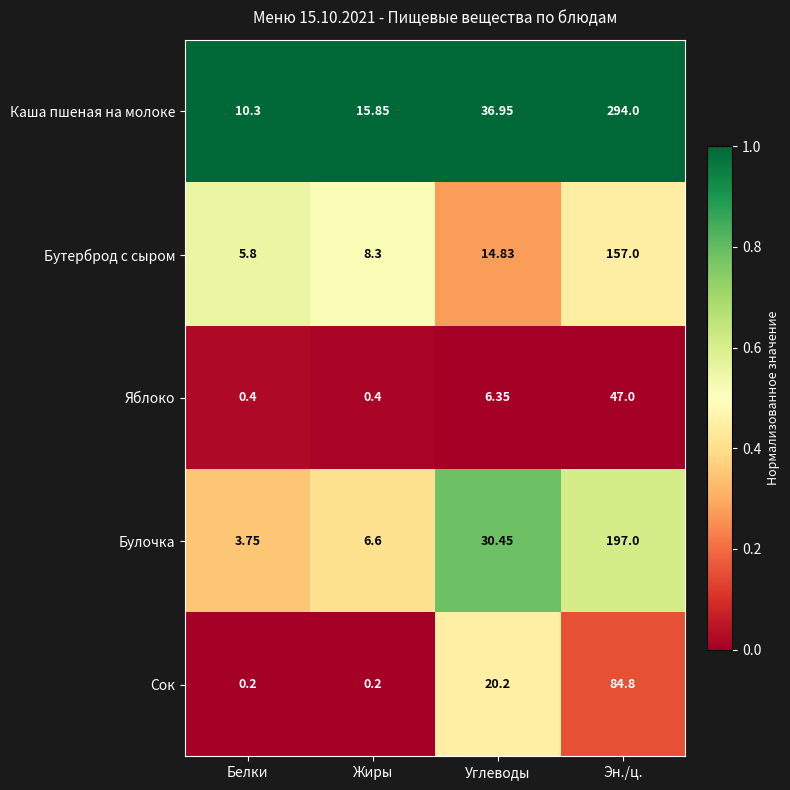

Where is Бутерброд с сыром nearest to the value 81?

Углеводы